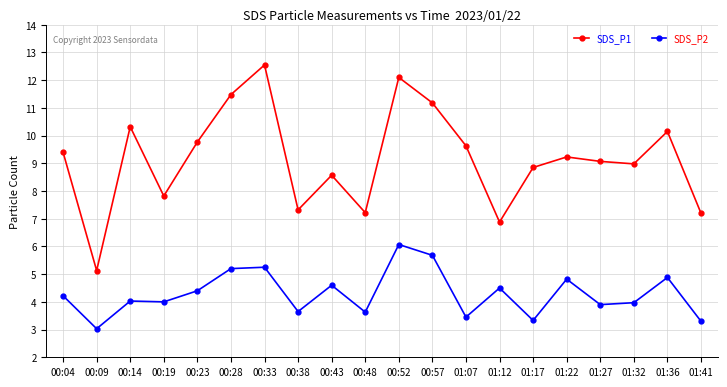

Does the chart have visible grid lines?

Yes